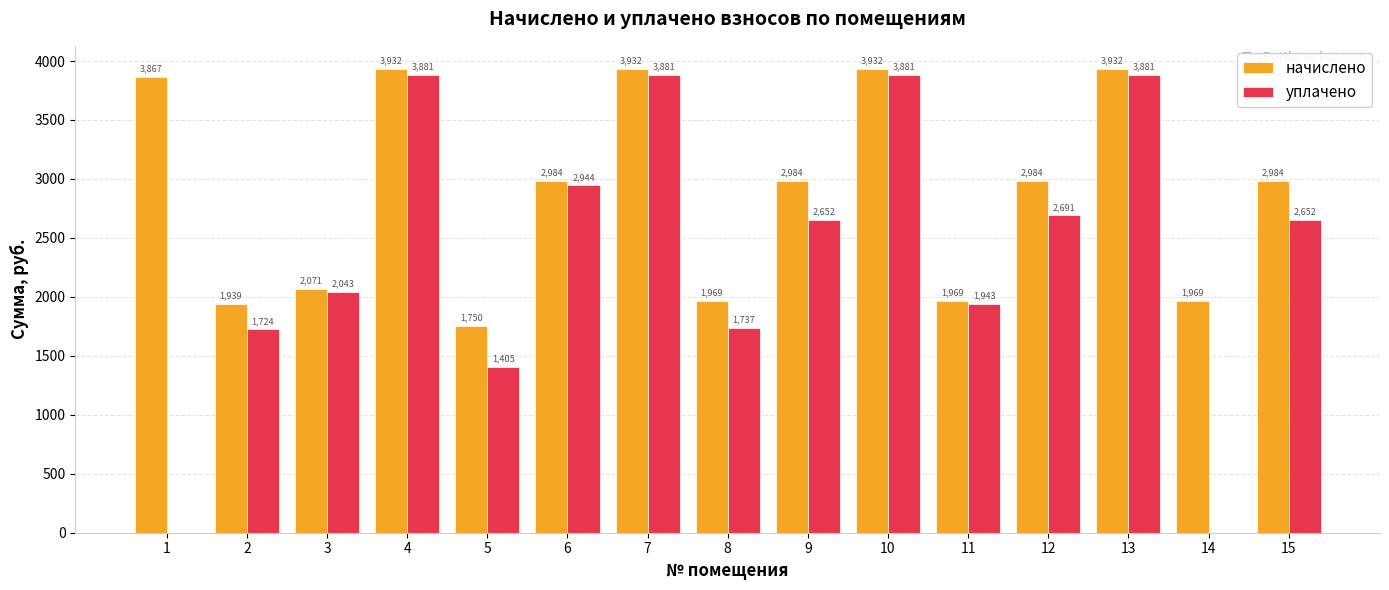

What are all the series names shown in the legend?

начислено, уплачено